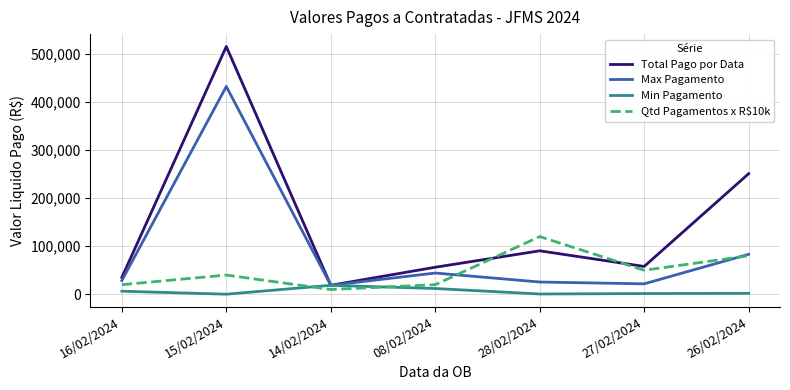

What is the sum of the Qtd Pagamentos x R$10k values at 26/02/2024 and 28/02/2024?

200000.0